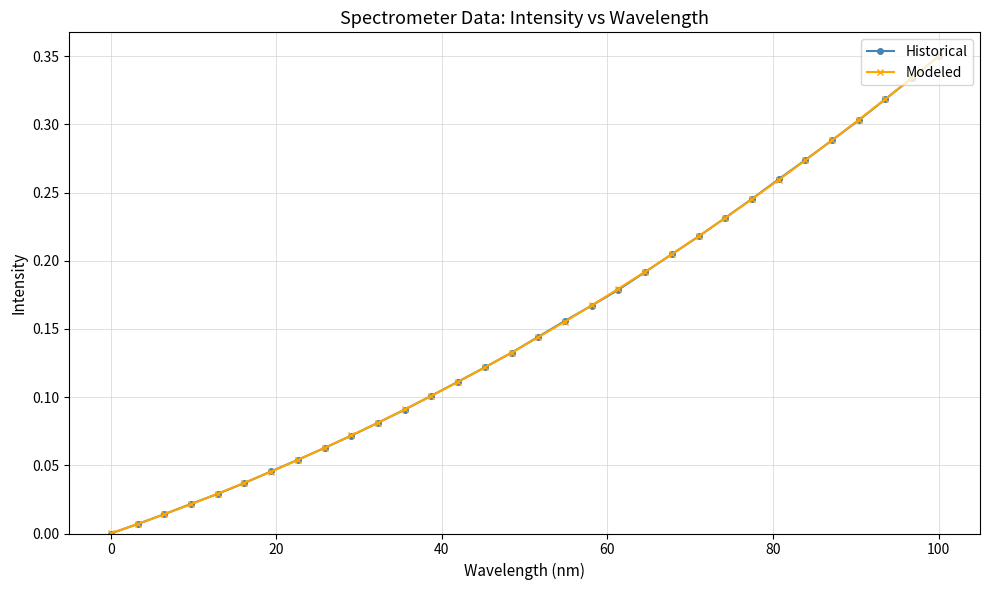

Which series has the largest range (max minus min)?

Historical